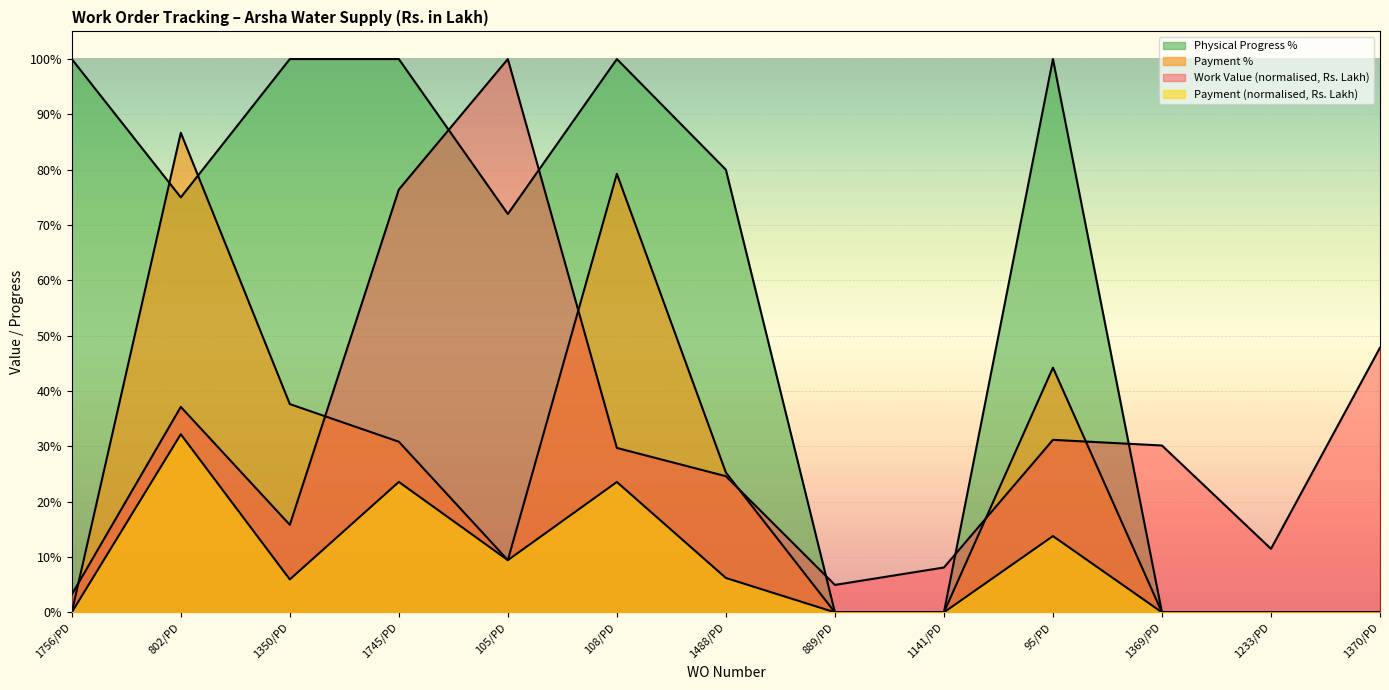

In Physical Progress %, how many points are lower than both neighbors (excluding endpoints)?

2